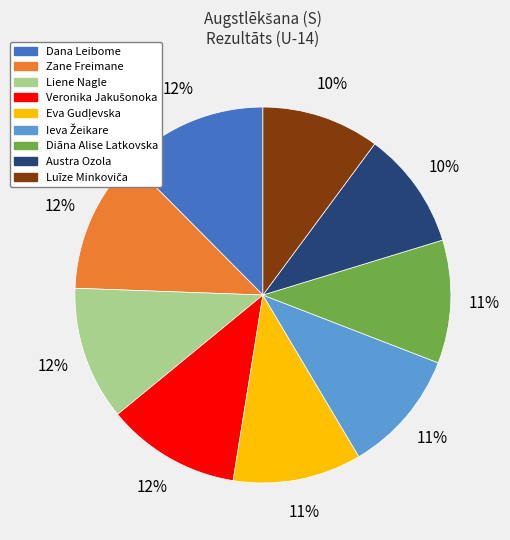

To the nearest percent, what is the difference between the largest and smallest slice percentages?

2%